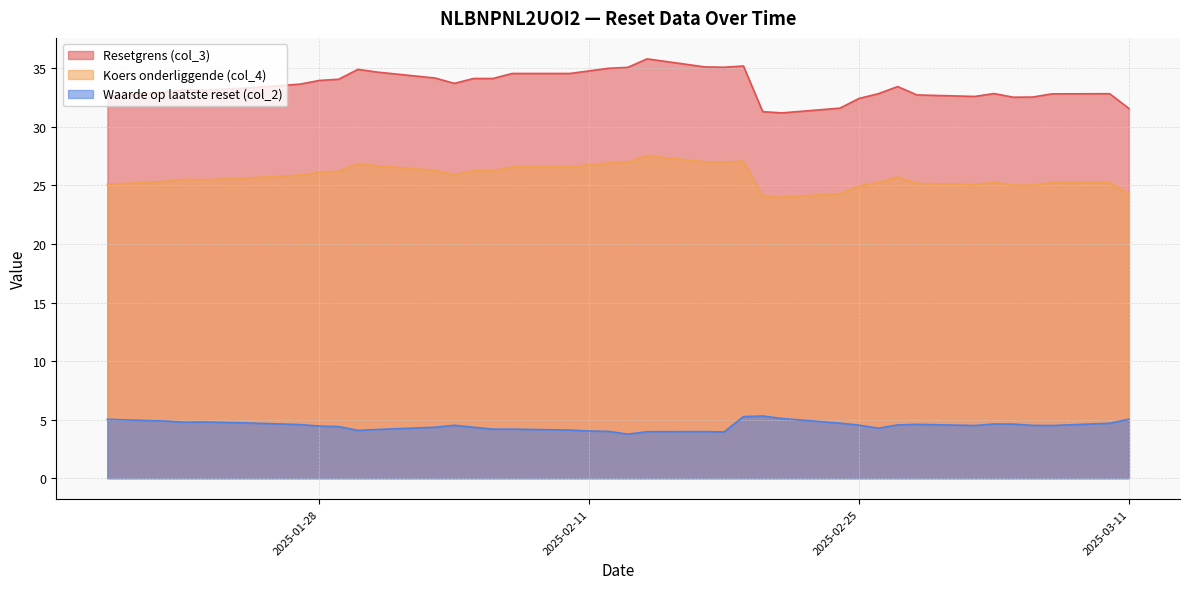

True or false: Resetgrens (col_3) and Waarde op laatste reset (col_2) cross at least once.

False